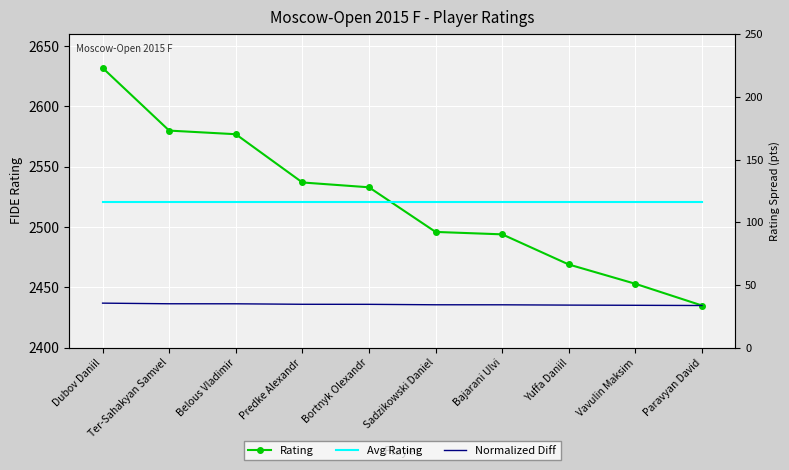

How many times do Avg Rating and Rating cross each other?

1